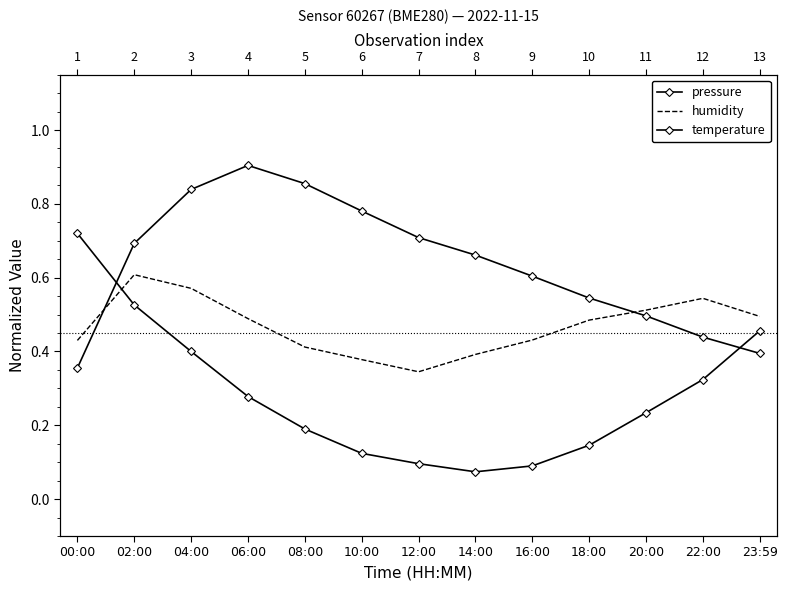

How many distinct data groups are displayed?

3